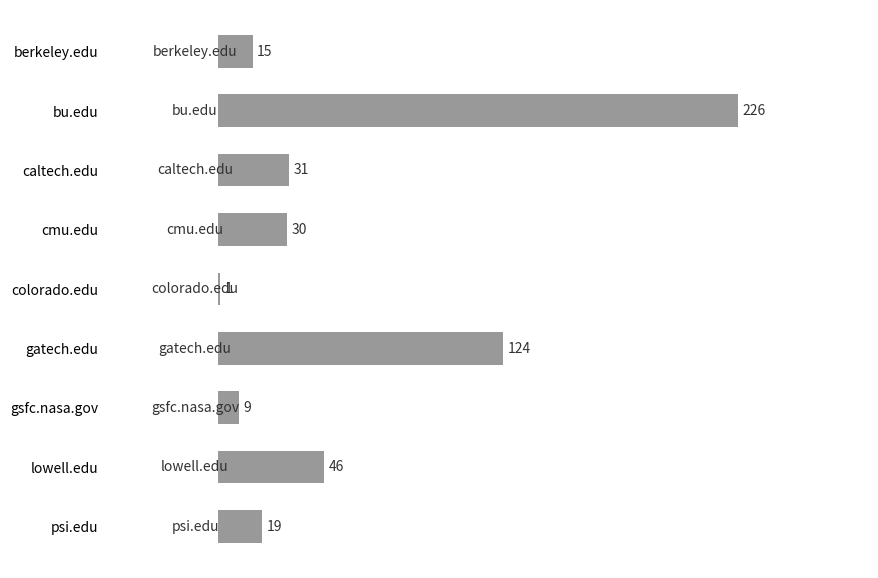

Where is the data nearest to the value 113?

gatech.edu